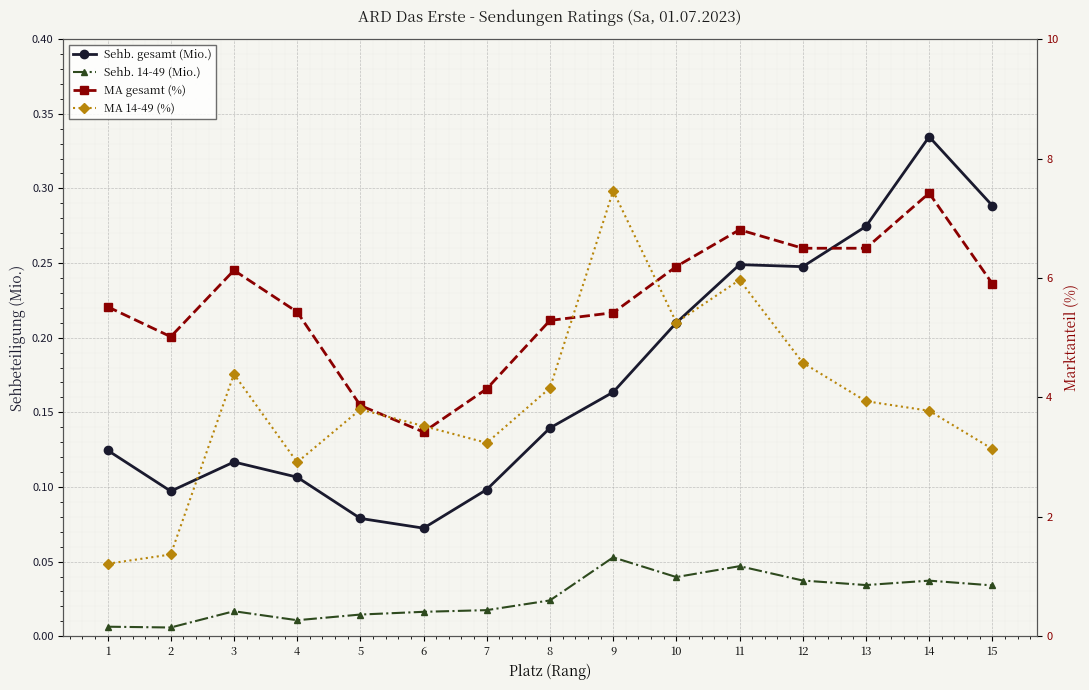

Which series has the largest total across all categories?

MA gesamt (%)